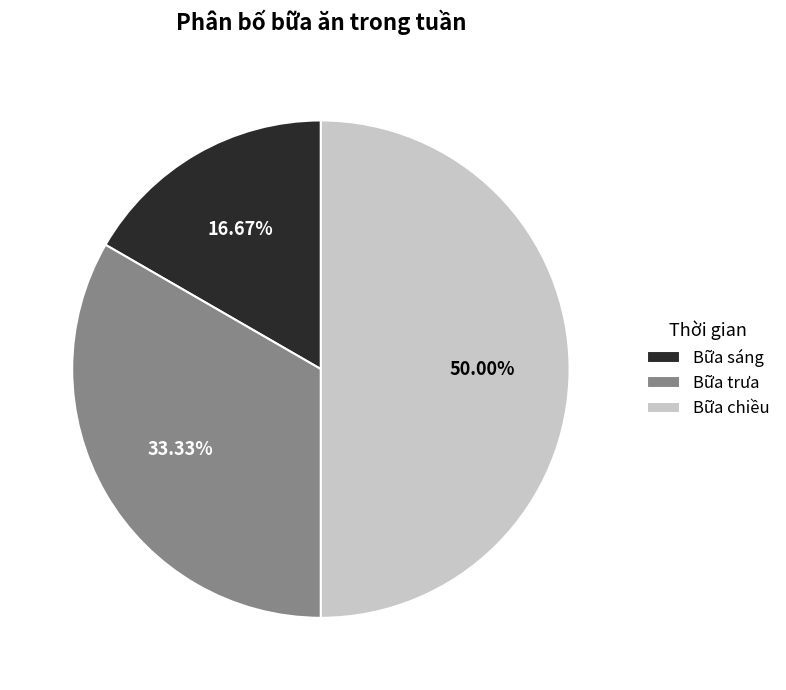

What percentage is the Bữa chiều slice, to the nearest percent?

50%